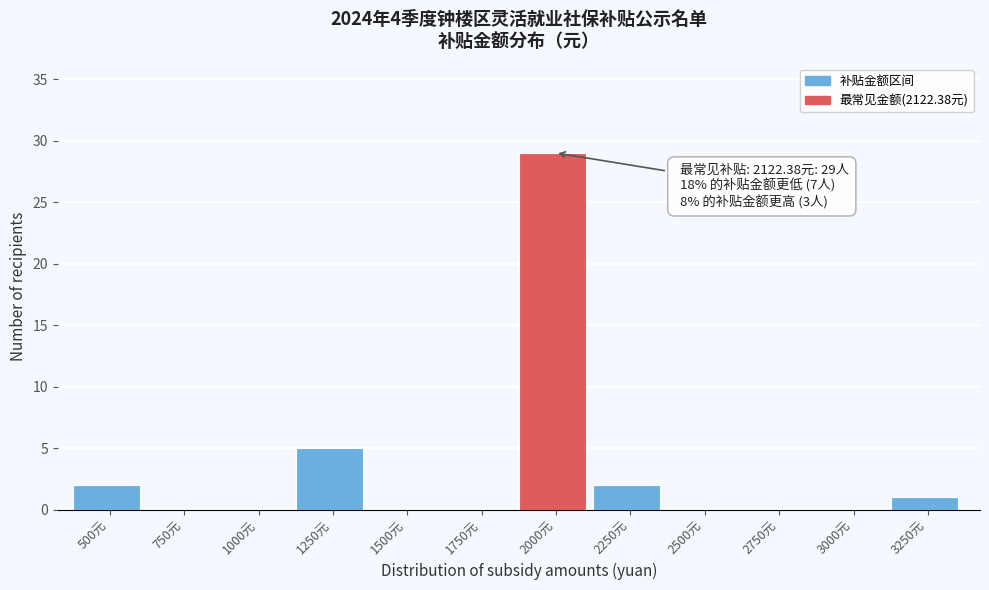

Reading left to right, extract all data points from this chart.

500元=2	750元=0	1000元=0	1250元=5	1500元=0	1750元=0	2000元=29	2250元=2	2500元=0	2750元=0	3000元=0	3250元=1